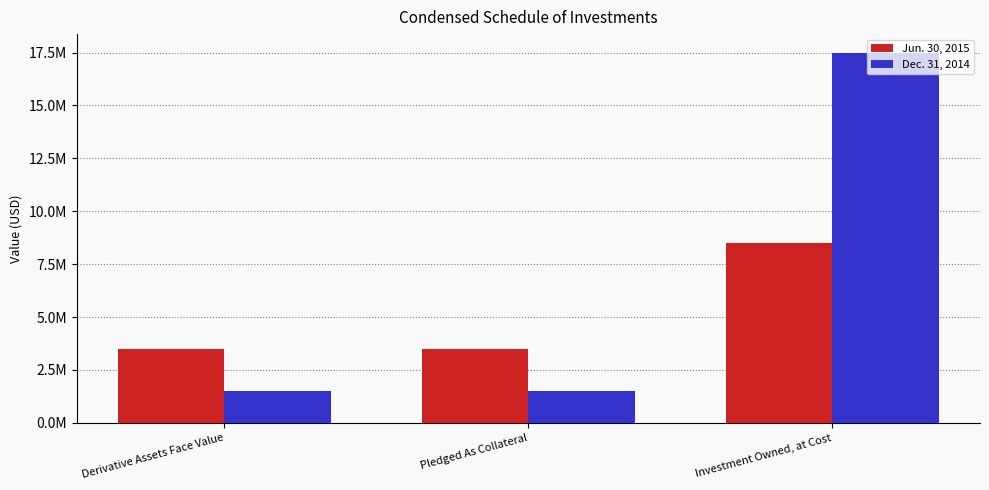

What is the maximum value for Dec. 31, 2014?

17497084